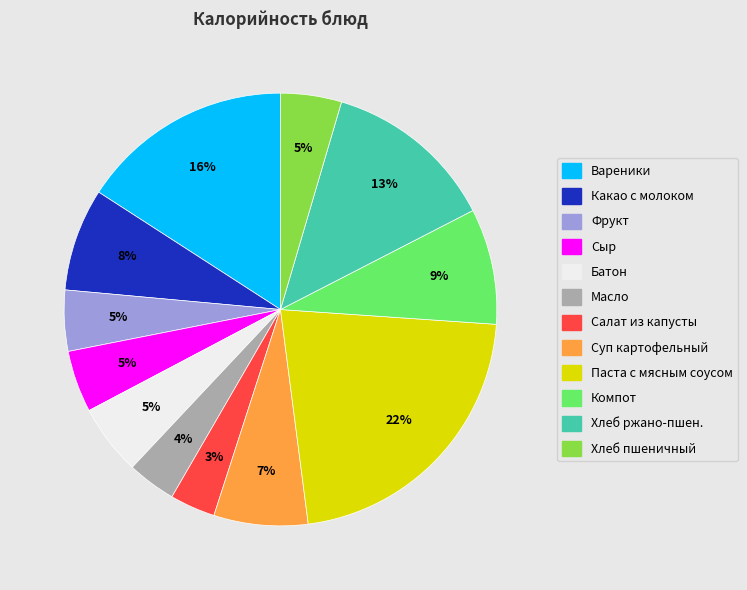

Is there a majority slice in this chart?

No